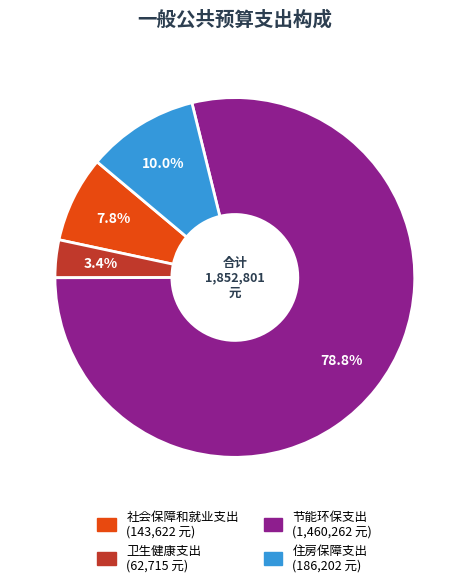

True or false: 住房保障支出 accounts for 3% of the total.

False